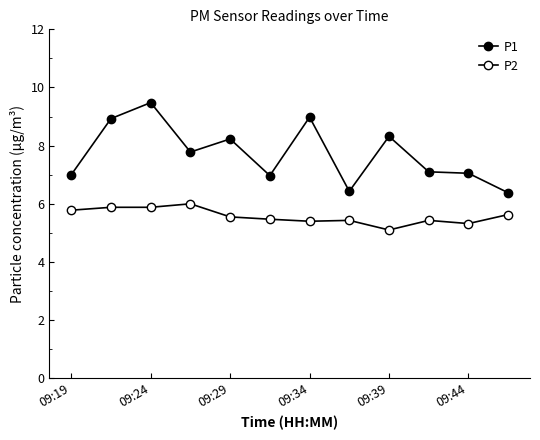

What is the sum of all P1 values?

92.7